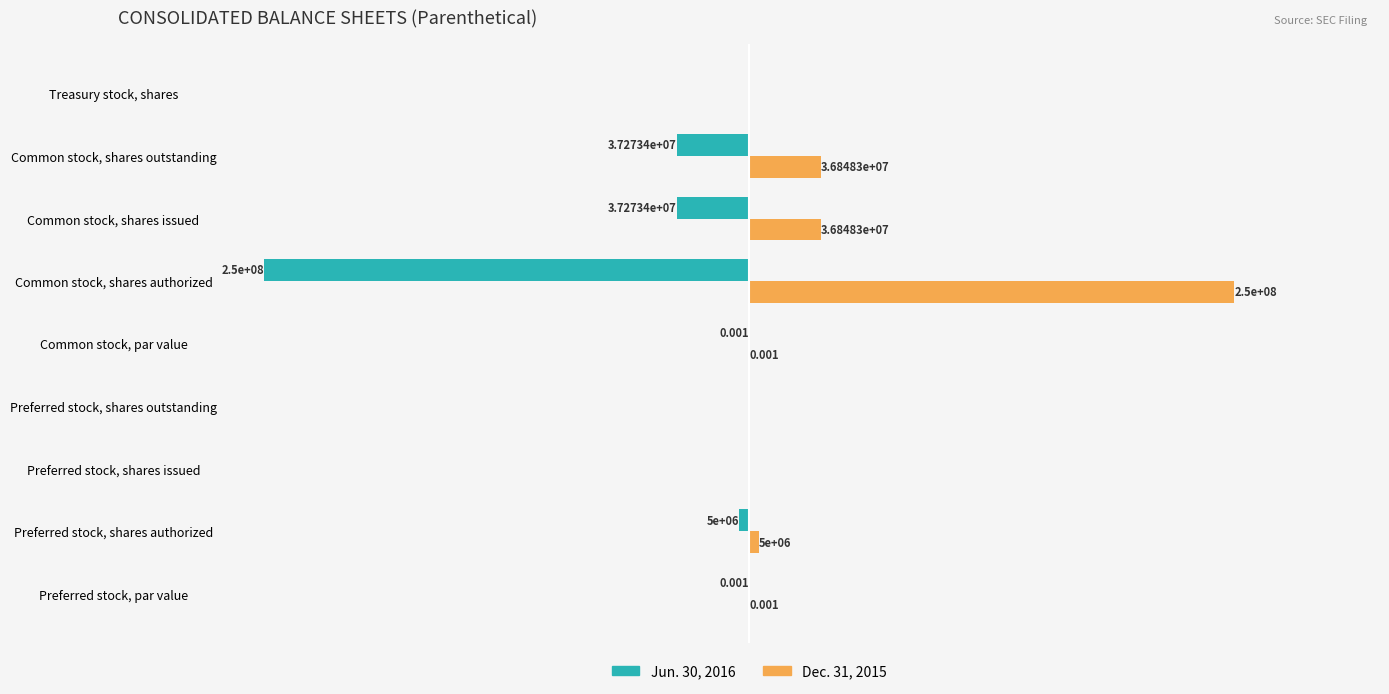

Is the value of Dec. 31, 2015 at Common stock, shares issued greater than the value of Jun. 30, 2016 at Preferred stock, shares issued?

Yes